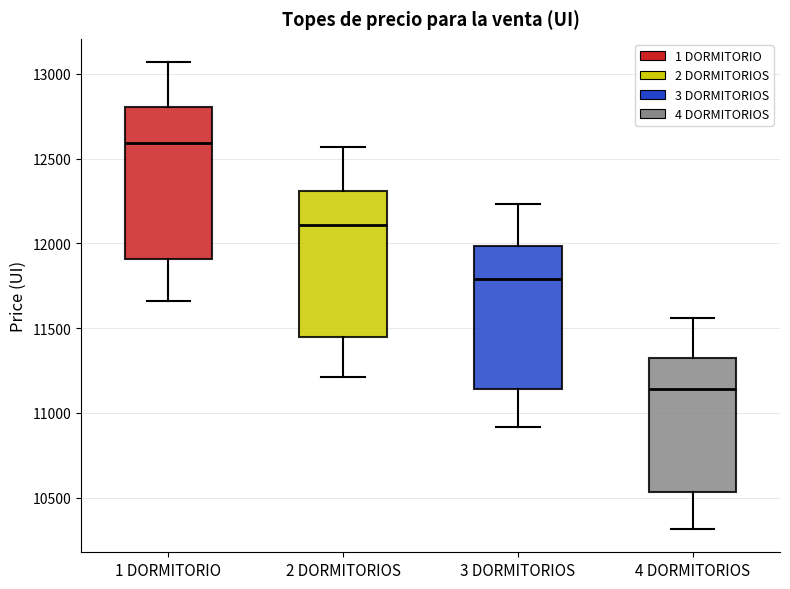

Where is the lower edge of the box for 1 DORMITORIO on the y-axis? The values are not printed on the chart, so give them approximately, as read against the axis.

11900